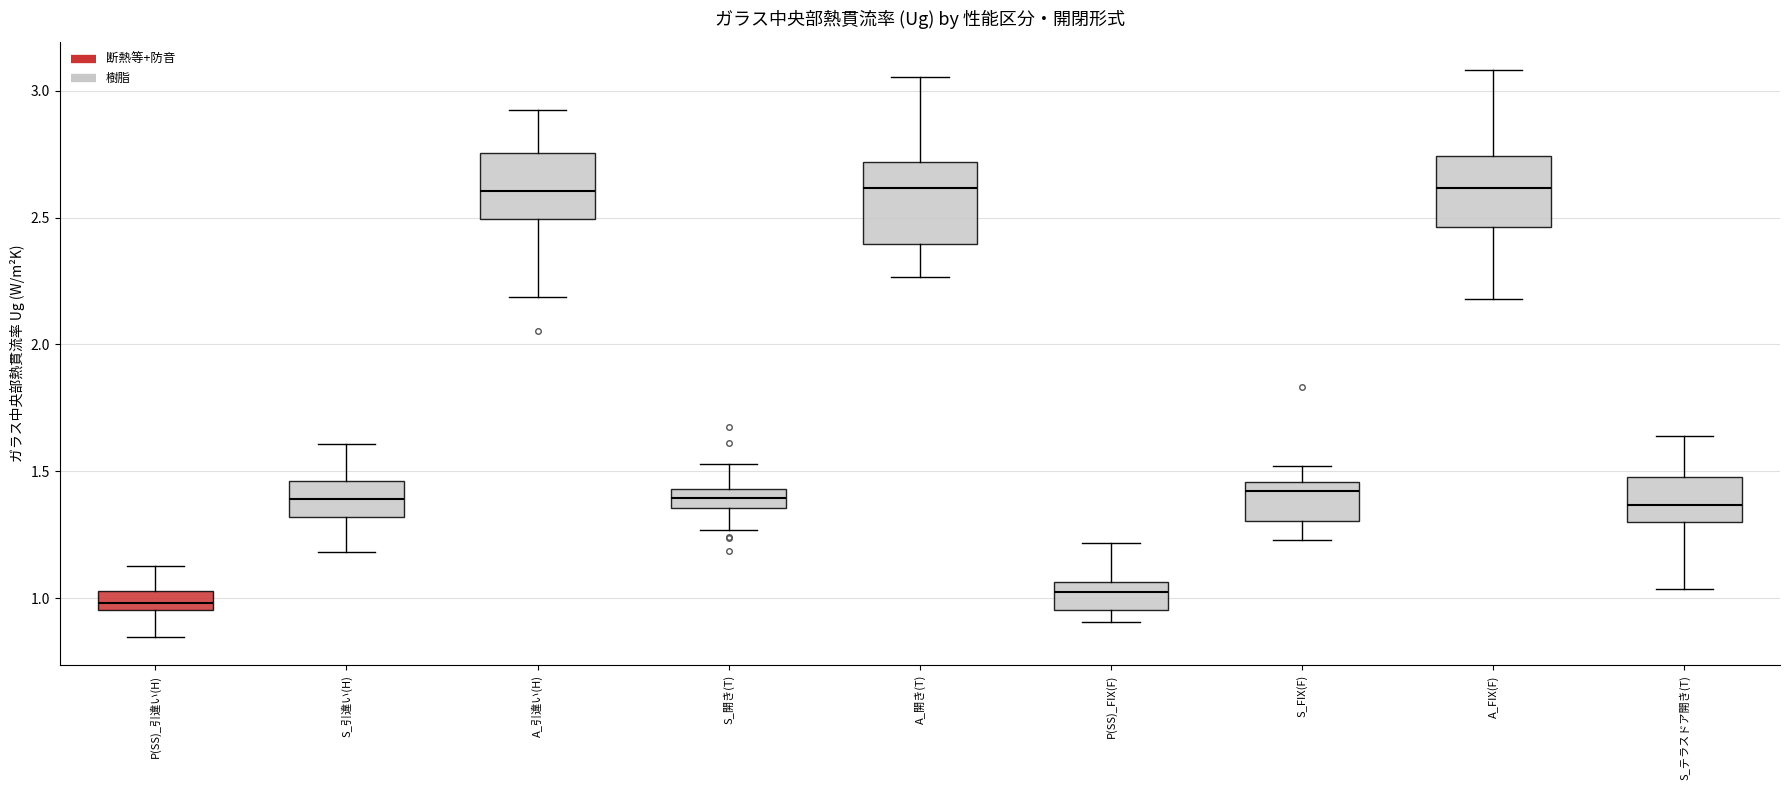

Where does the median line of the box for A_FIX(F) sit on the y-axis? The values are not printed on the chart, so give them approximately, as read against the axis.

2.60